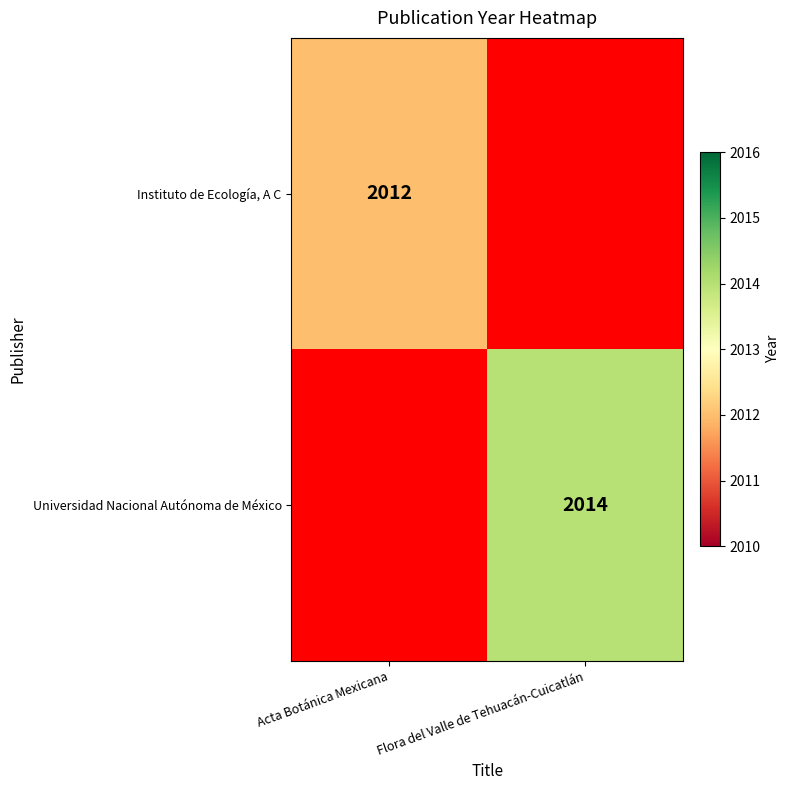

The value of Universidad Nacional Autónoma de México at Flora del Valle de Tehuacán-Cuicatlán is 2014. True or false?

True